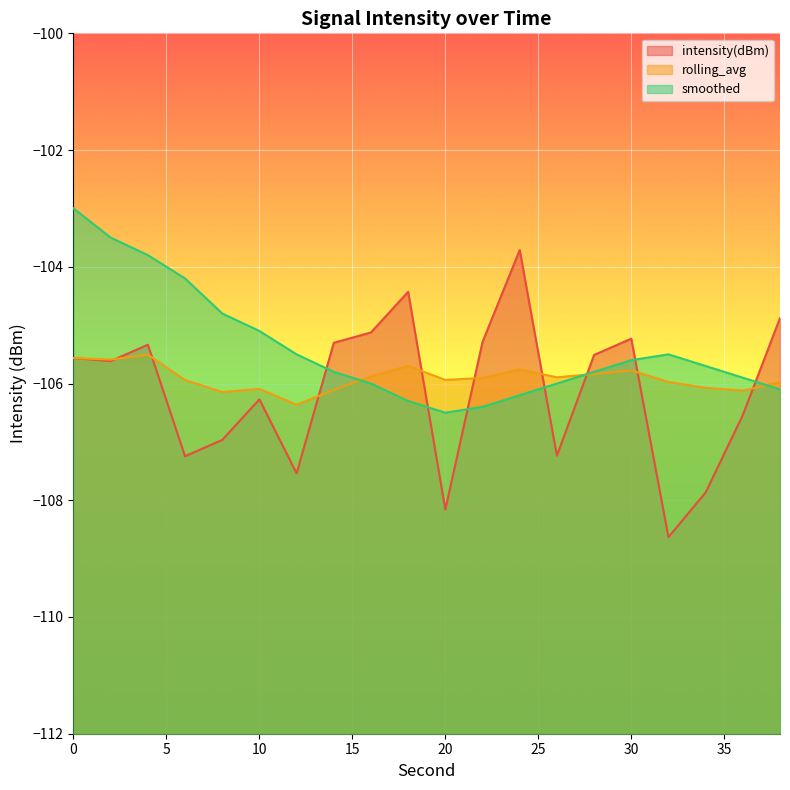

Does the chart display data point markers on the line(s)?

No